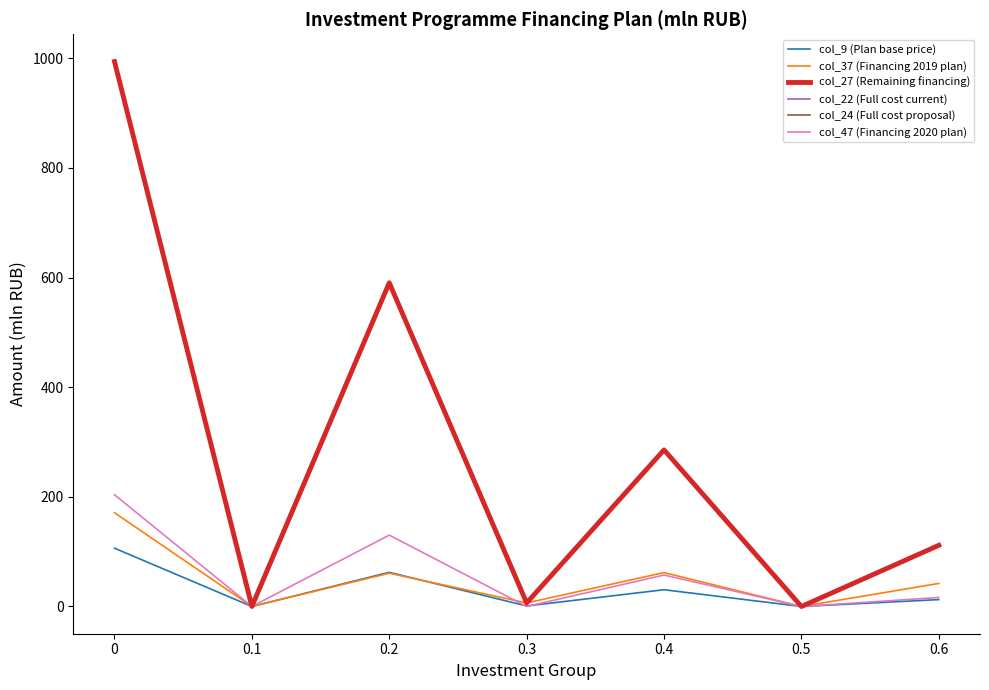

Is this an area chart (filled region under the line)?

No